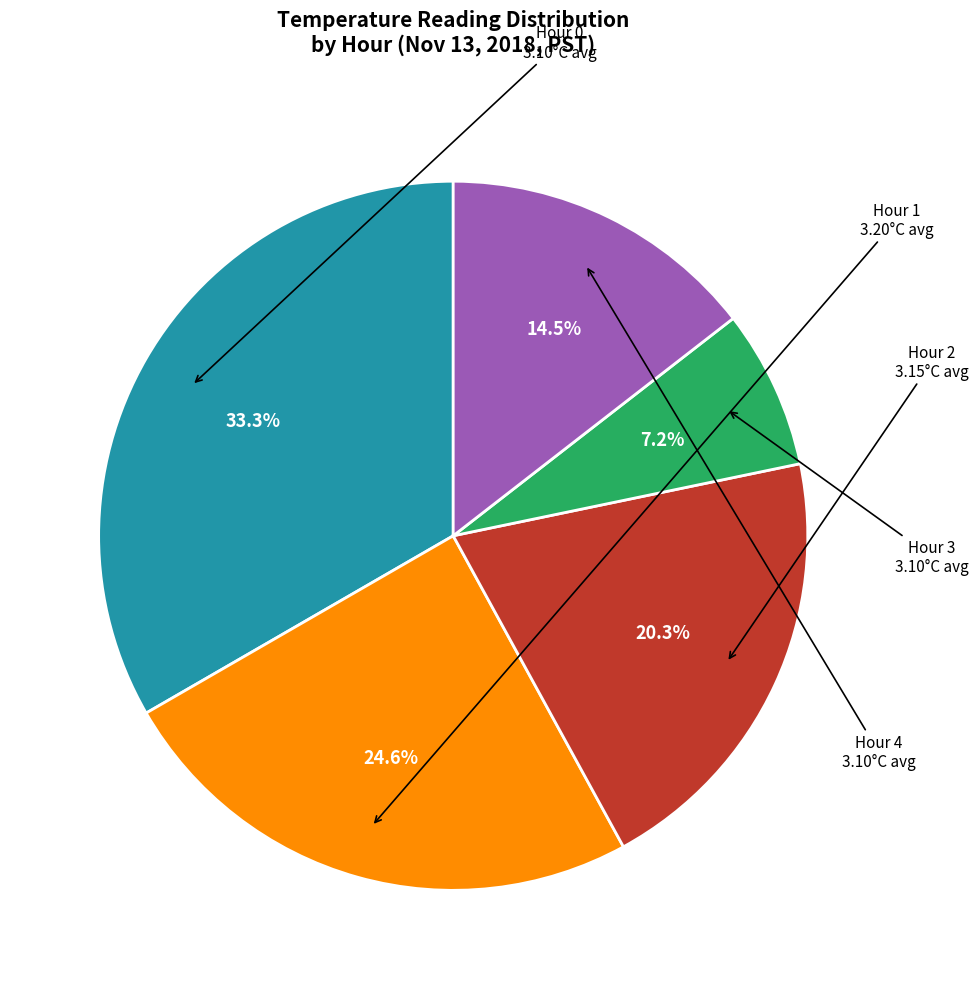

Combined, what portion of the pie is Hour 0 and Hour 1?

58.0%